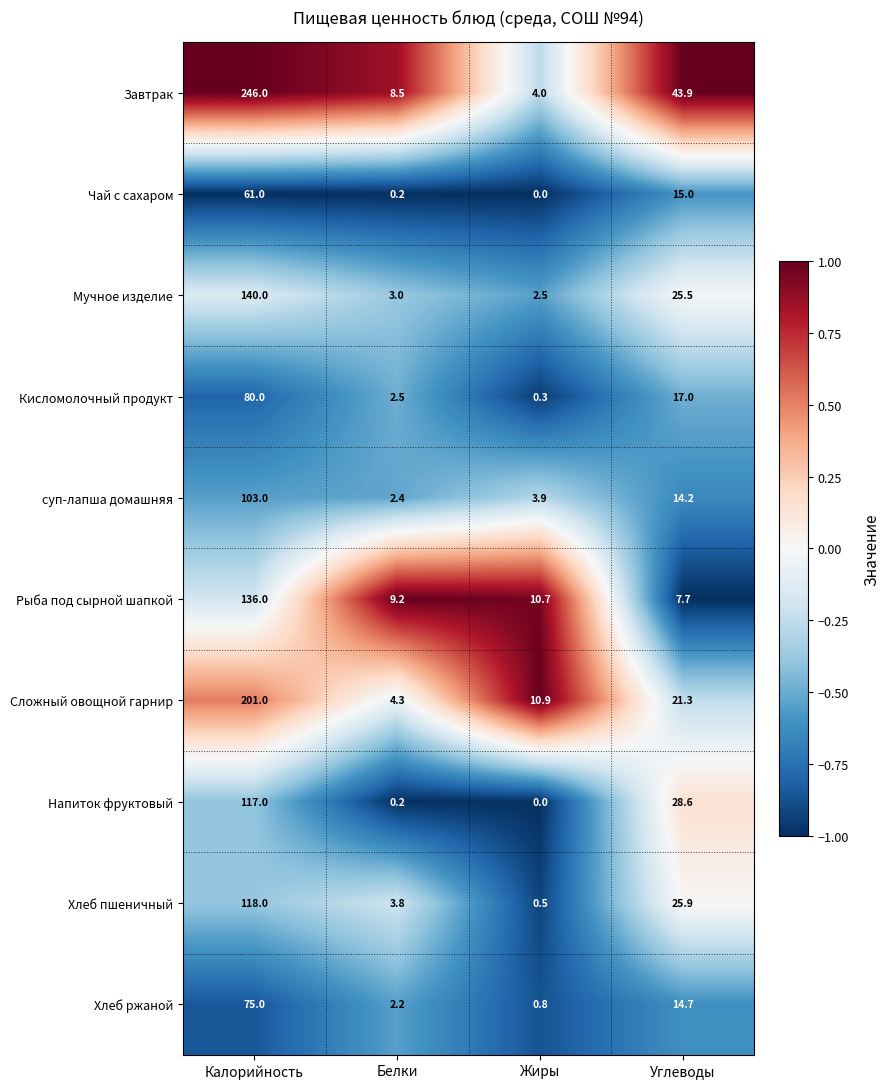

Which series has the largest total across all categories?

Завтрак